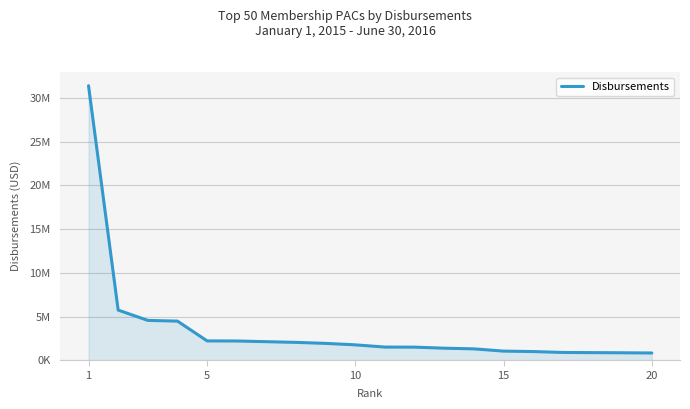

Does the chart have visible grid lines?

Yes